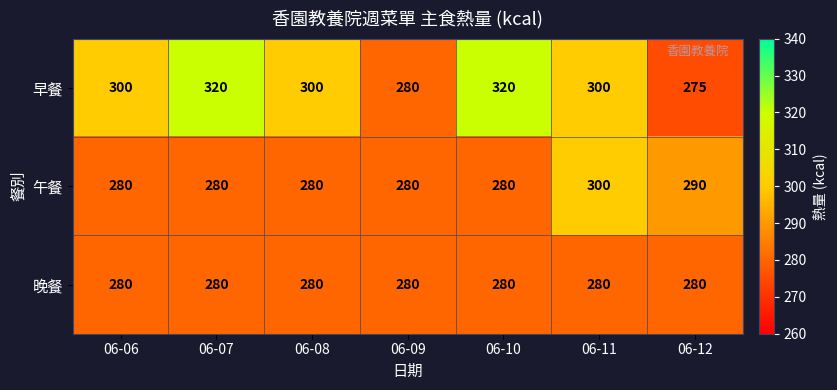

Which series changed the most between 06-07 and 06-08?

早餐